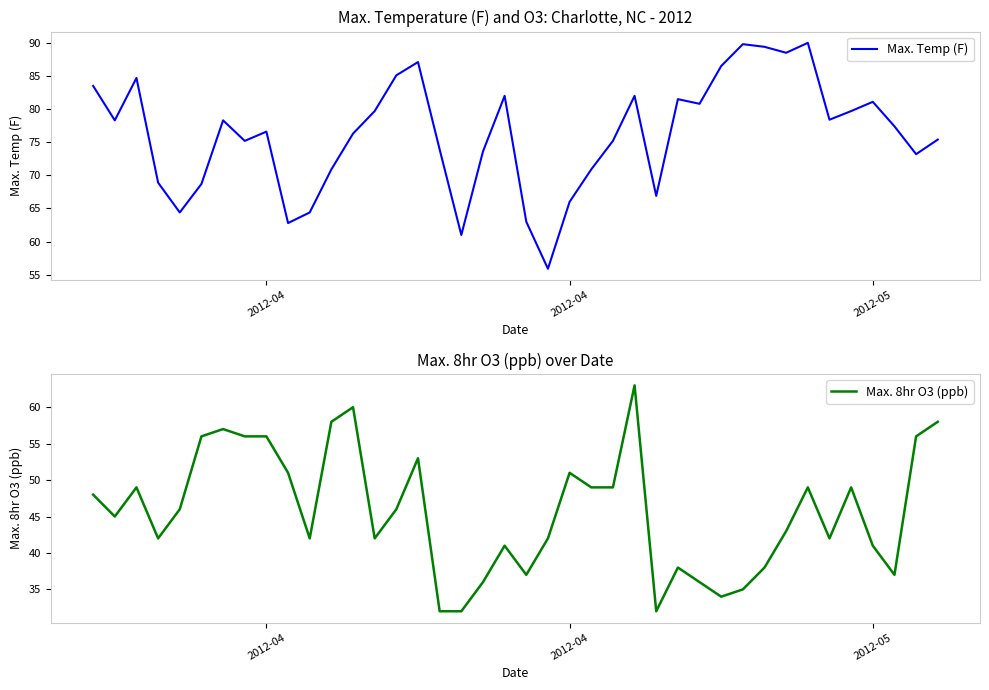

Reading right to left, extract all data points from this chart.

Max. Temp (F): 75.4	73.2	77.4	81.1	79.7	78.4	90.0	88.5	89.4	89.8	86.5	80.8	81.5	66.9	82.0	75.2	70.9	66.0	55.9	63.0	82.0	73.6	61.0	73.9	87.1	85.1	79.7	76.3	70.9	64.4	62.8	76.6	75.2	78.3	68.7	64.4	68.9	84.7	78.3	83.5
Max. 8hr O3 (ppb): 58.0	56.0	37.0	41.0	49.0	42.0	49.0	43.0	38.0	35.0	34.0	36.0	38.0	32.0	63.0	49.0	49.0	51.0	42.0	37.0	41.0	36.0	32.0	32.0	53.0	46.0	42.0	60.0	58.0	42.0	51.0	56.0	56.0	57.0	56.0	46.0	42.0	49.0	45.0	48.0